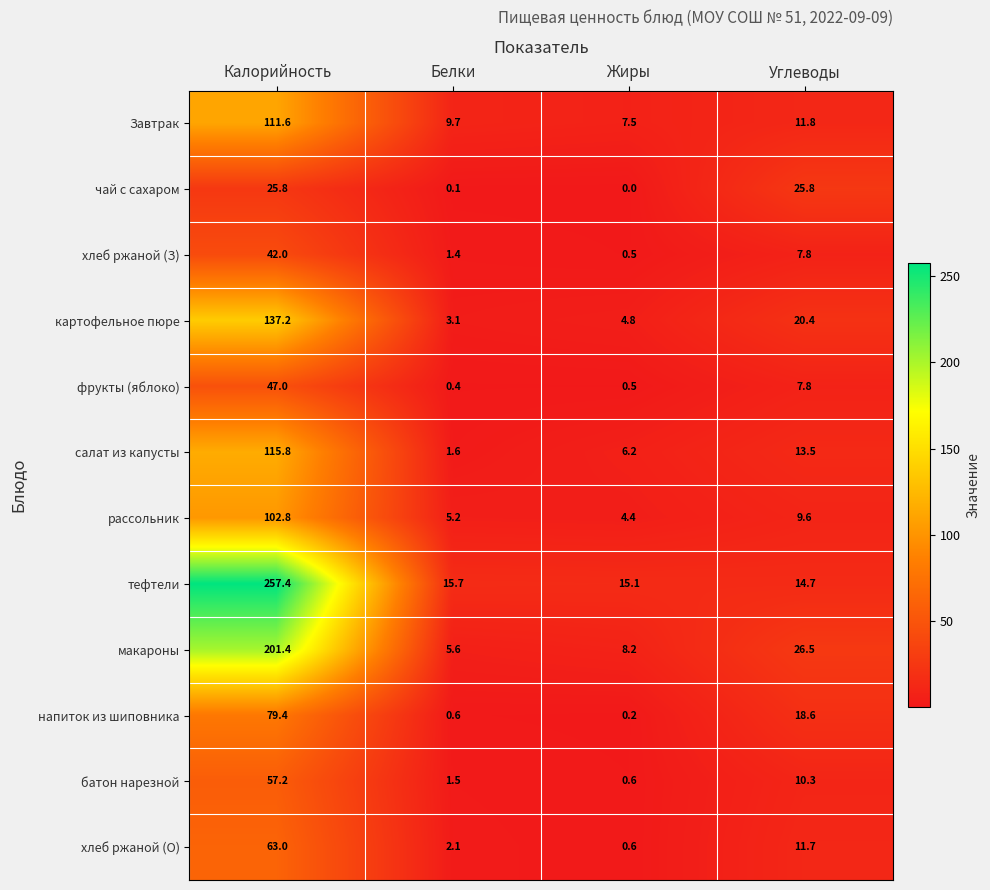

At which category does the chart reach its minimum across all series?

Жиры